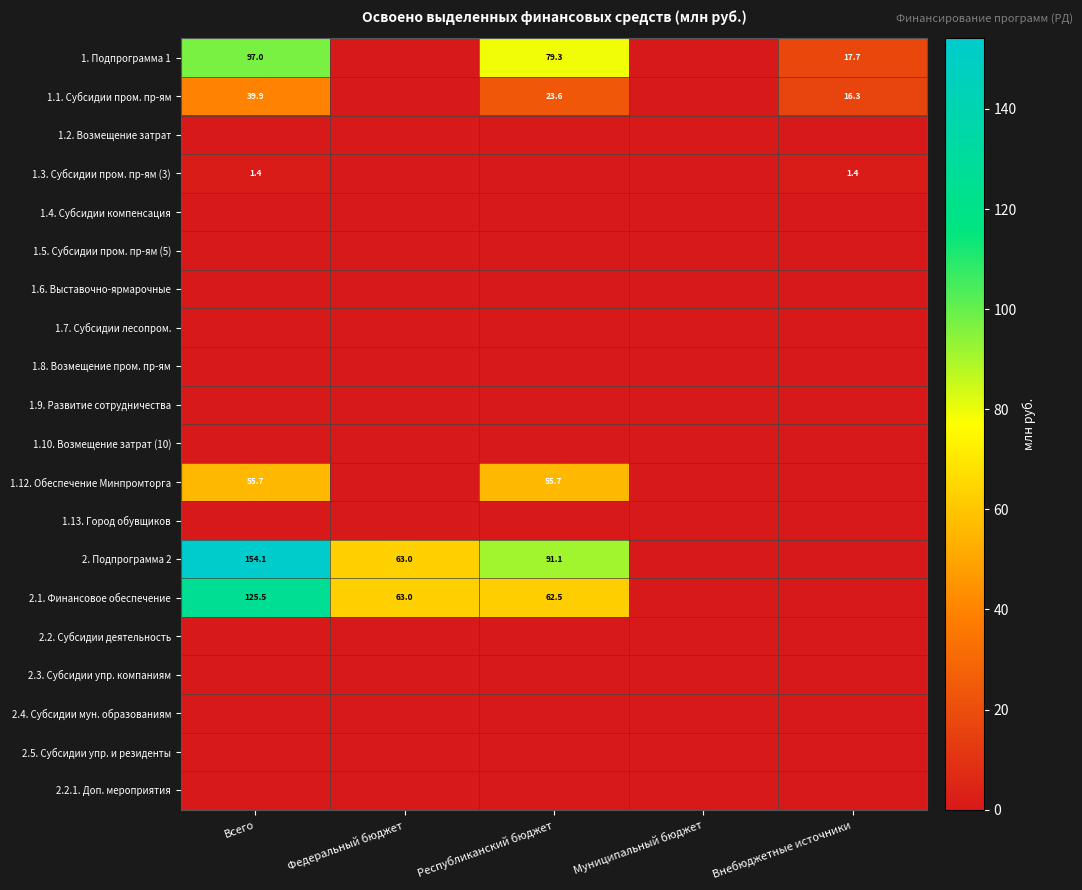

Is it true that 2. Подпрограмма 2 equals 122.0 at Республиканский бюджет?

False